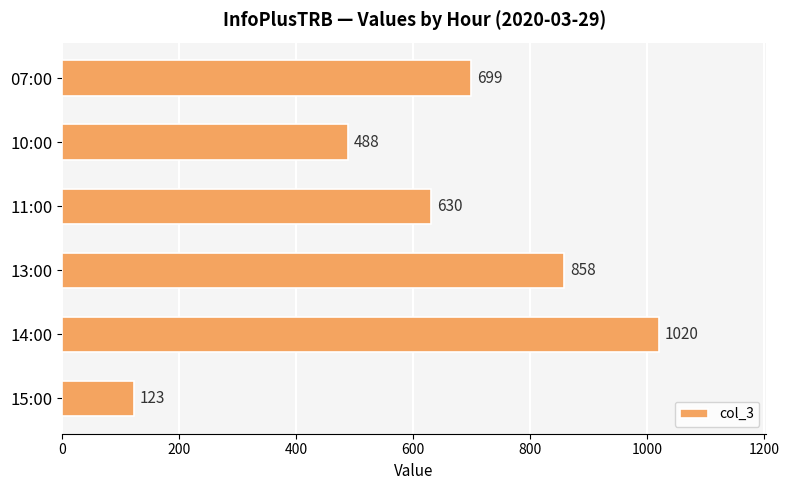

What is the ratio of the value at 07:00 to the value at 10:00?

1.4